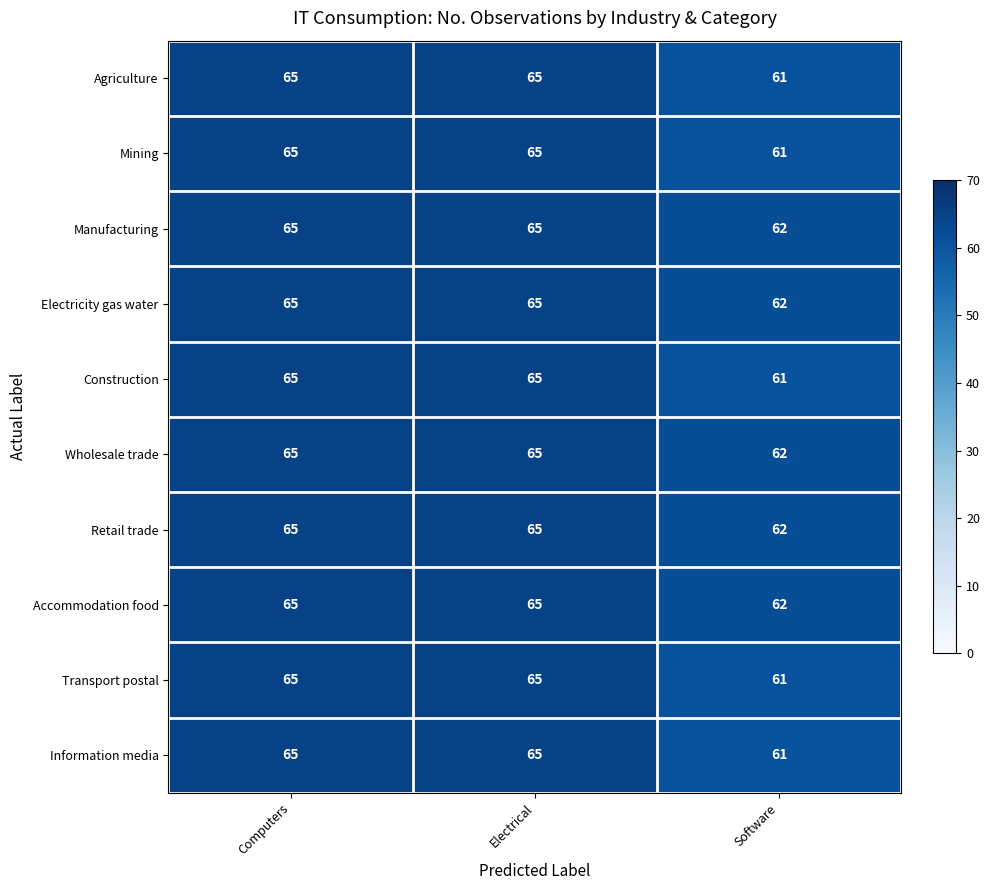

What is the average value of the Retail trade series?

64